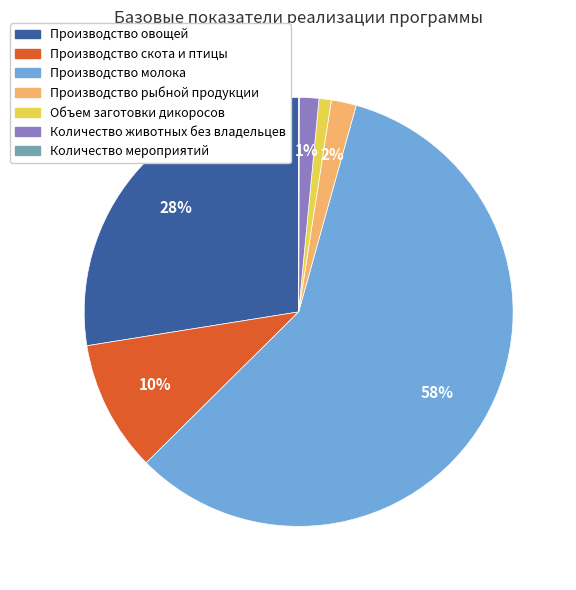

What is the largest slice in the pie chart?

Производство молока